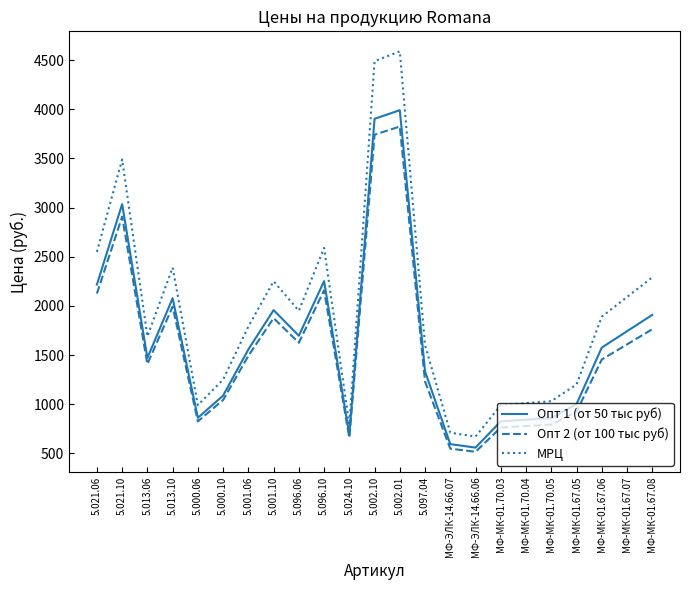

At which label does МРЦ first exceed 1790?

5.021.06